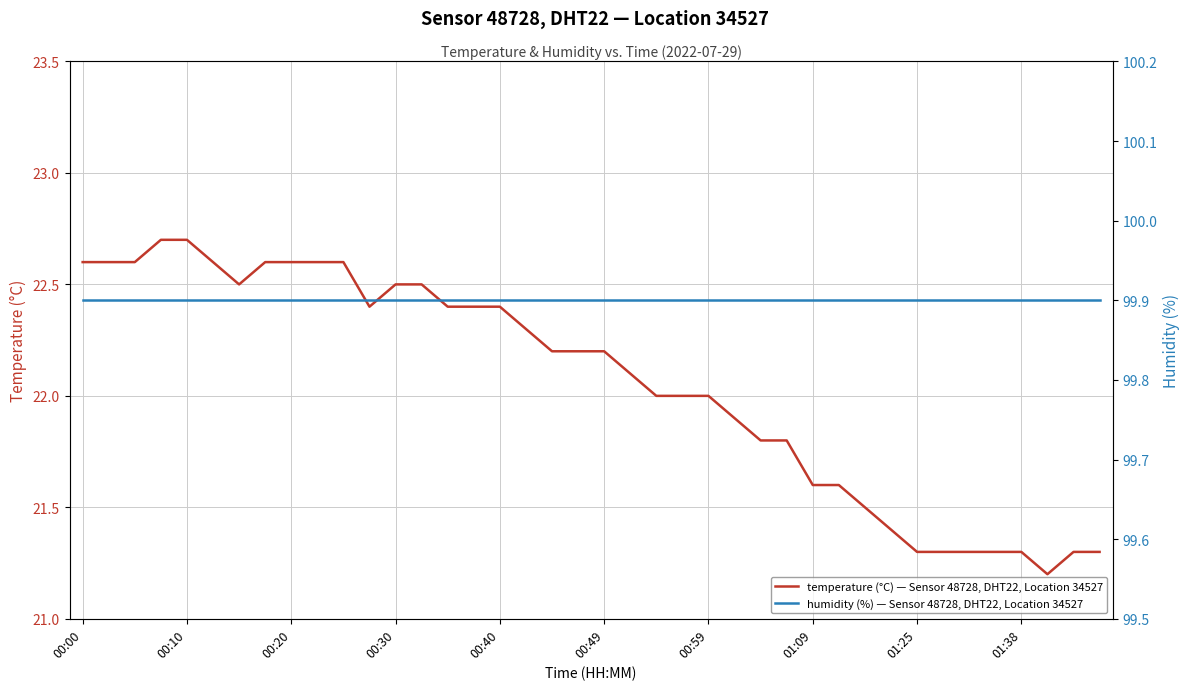

Is the value of temperature (°C) — Sensor 48728, DHT22, Location 34527 at 11 greater than the value of humidity (%) — Sensor 48728, DHT22, Location 34527 at 19?

No